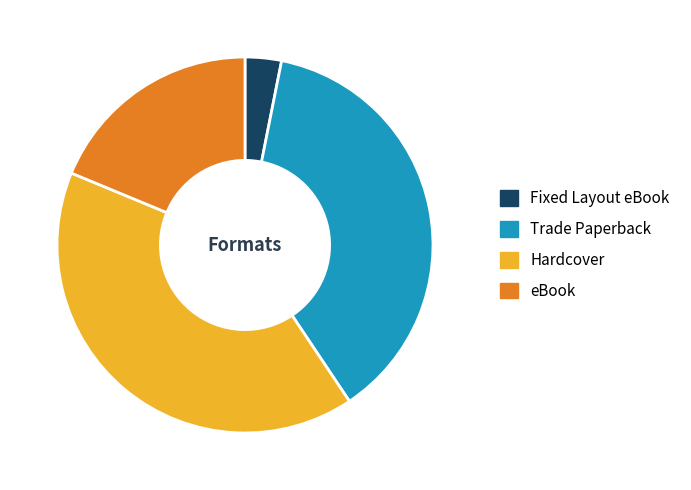

The Trade Paperback slice represents 24% of the pie. True or false?

False